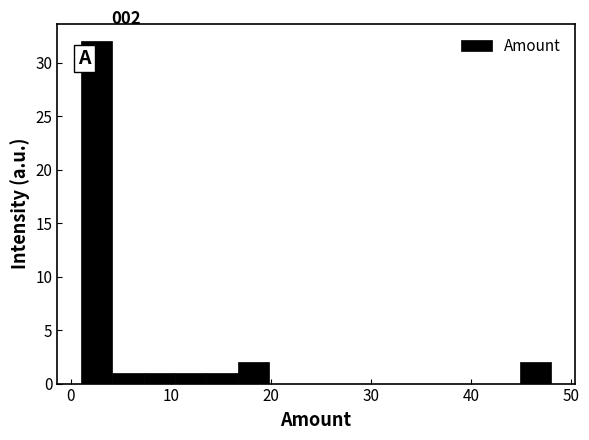

Read against the x-axis, roughly where is the centre of the tallest bar?

3